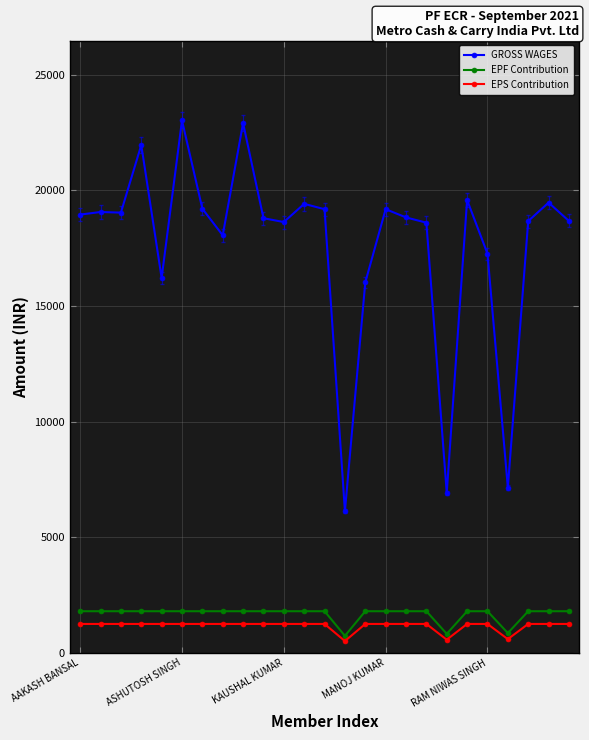

True or false: GROSS WAGES and EPS Contribution intersect in this chart.

False